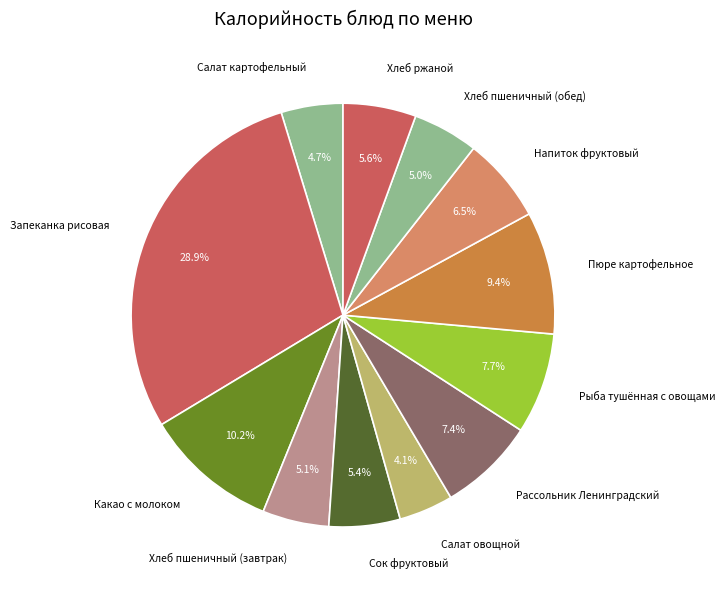

To the nearest percent, what is the difference between the Рассольник Ленинградский and Салат картофельный slice percentages?

3%